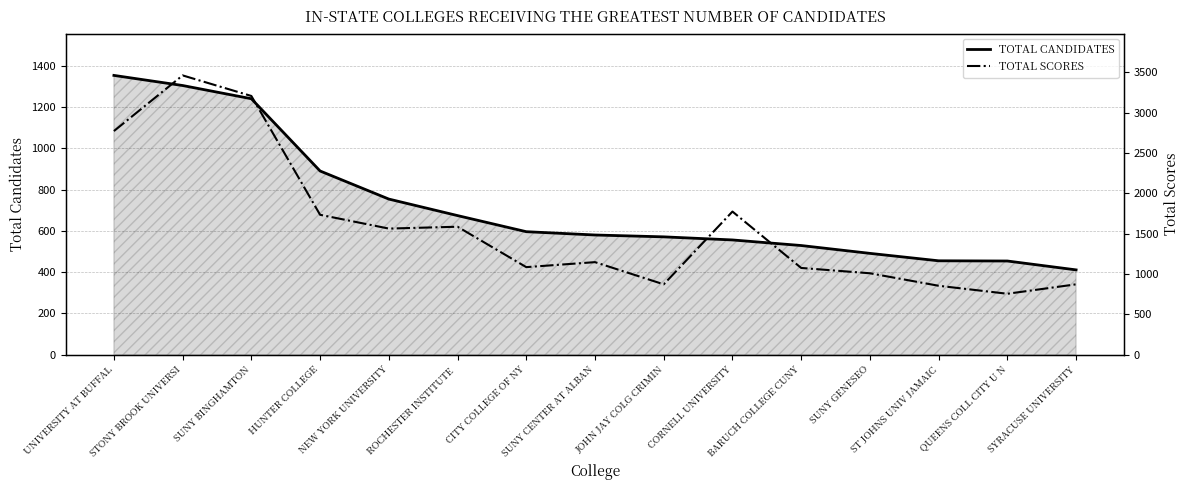

What is the total value across all series at JOHN JAY COLG CRIMIN?

1444